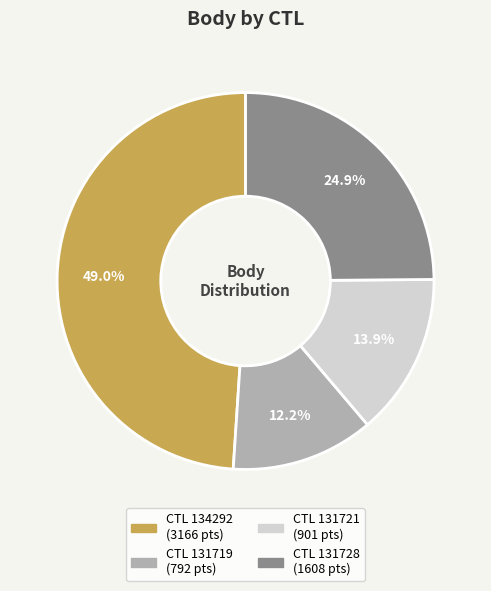

Is there a majority slice in this chart?

No